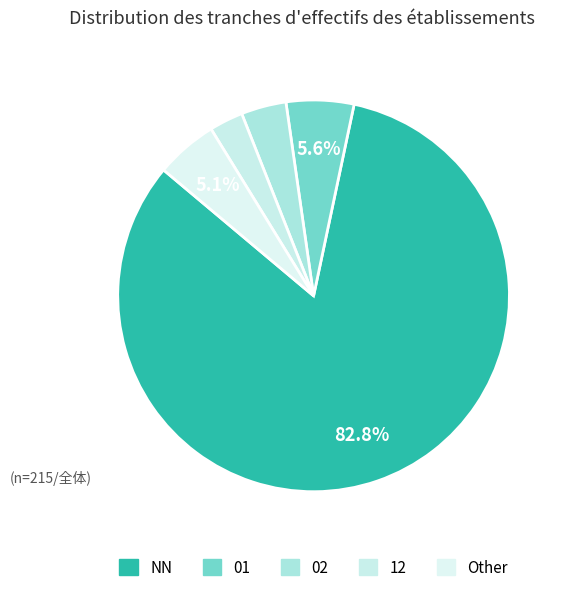

Is it true that 02 is 1% of the pie?

False